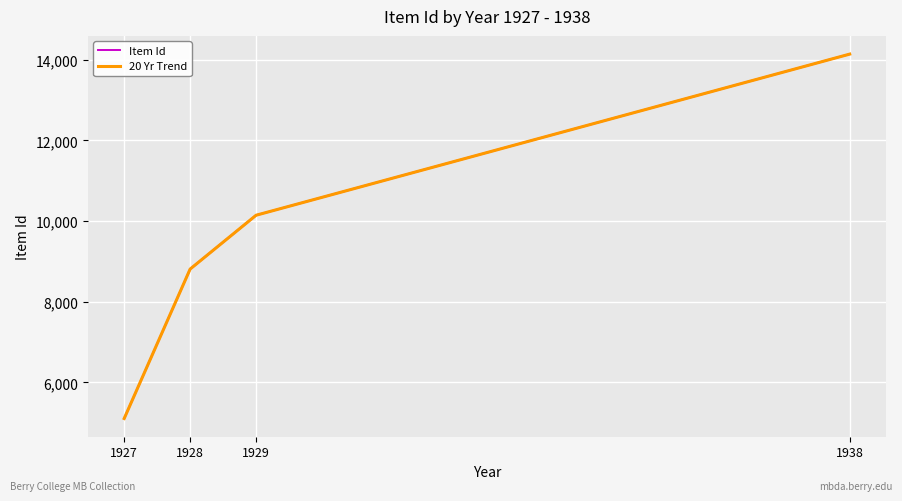

How many 20 Yr Trend values are between 8810 and 14140?

3